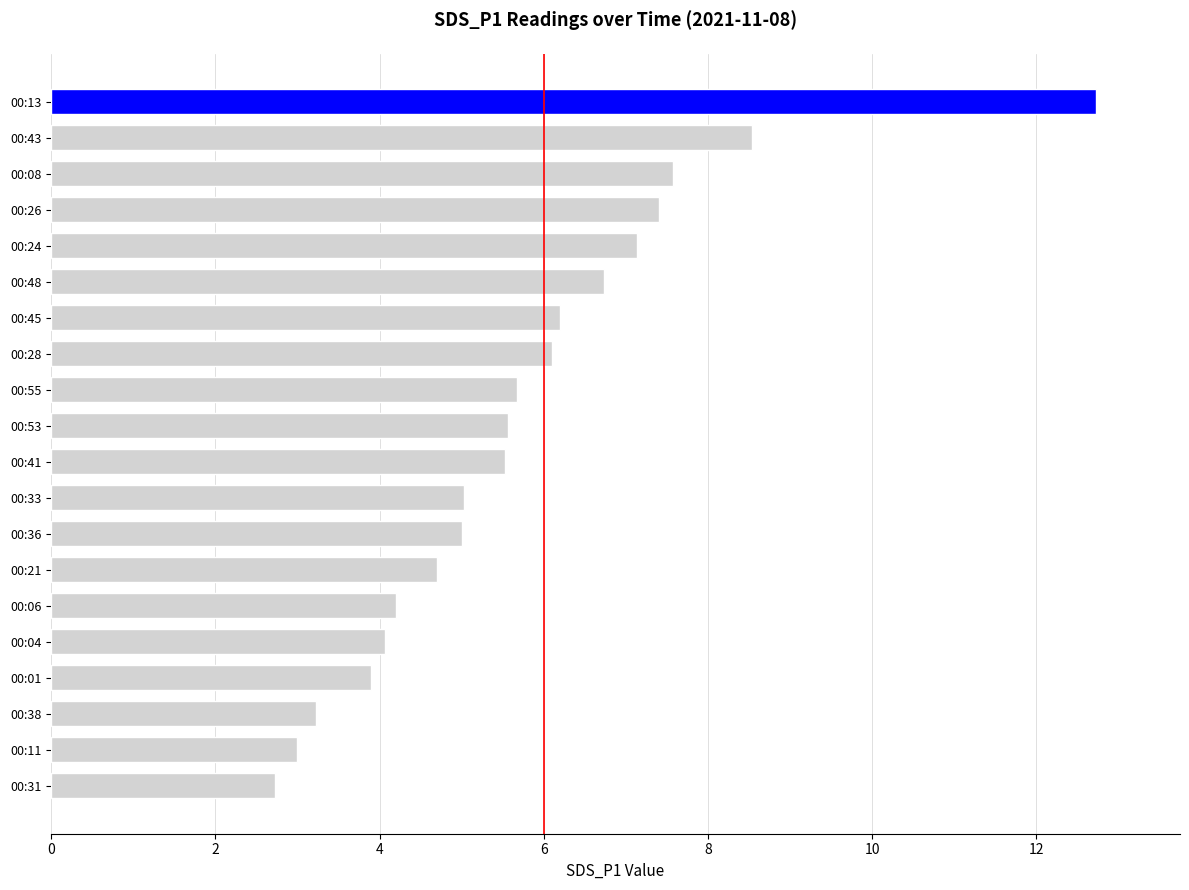

What is the change in value from 00:48 to 00:53?

-1.2